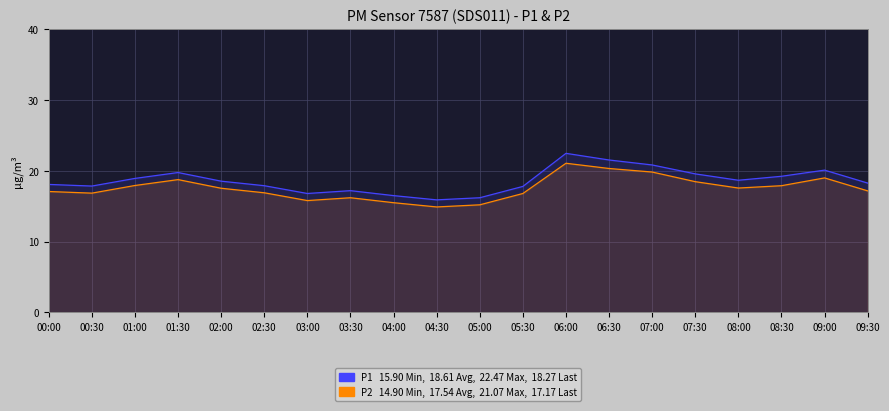

Rank the series by their average value, from highest to lowest.

P1, P2